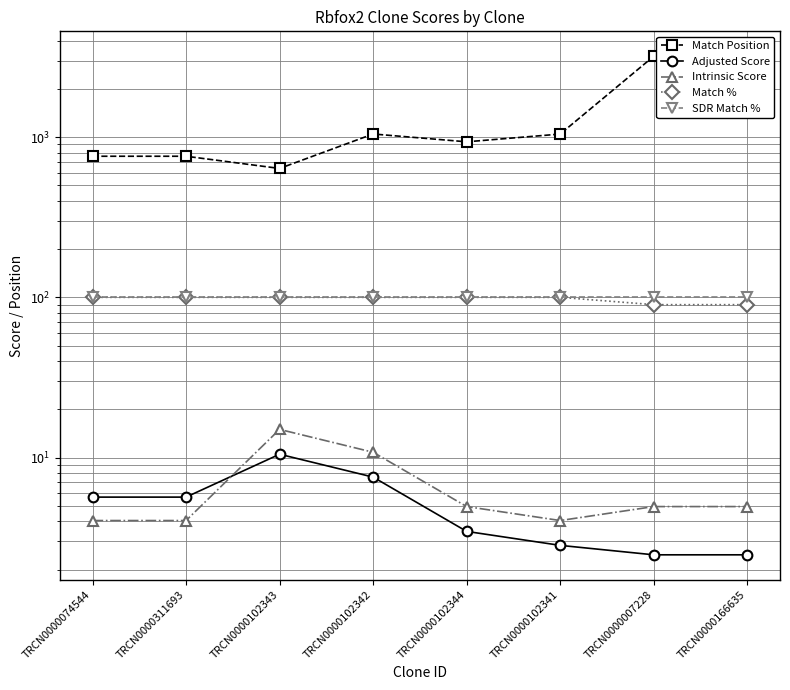

At which label does SDR Match % reach its minimum?

TRCN0000074544